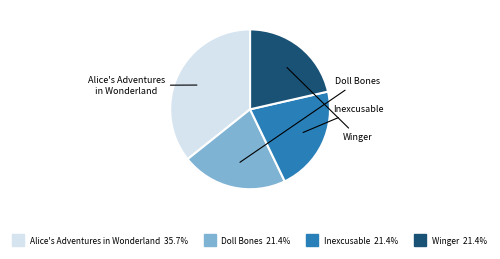

The Winger slice represents 31% of the pie. True or false?

False